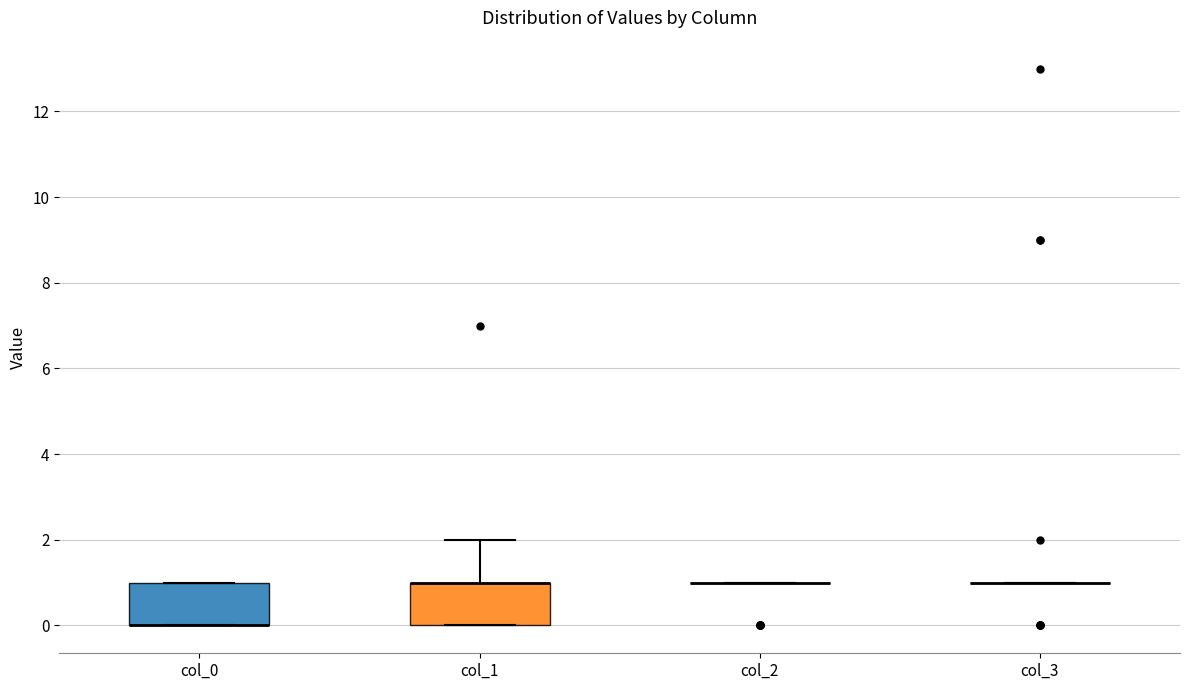

Reading left to right, transcribe this box plot: for each box, give where its median line is, the range the box spans, and where its two whiskers end, as read against the y-axis. The values are not printed on the chart, so give them approximately, as read against the axis.

col_0: median 0 (drawn on the box's lower edge), box 0 to 1, whiskers 0 to 1
col_1: median 1 (drawn on the box's upper edge), box 0 to 1, whiskers 0 to 2
col_2: box collapsed to a line at 1, whiskers 1 to 1
col_3: box collapsed to a line at 1, whiskers 1 to 1